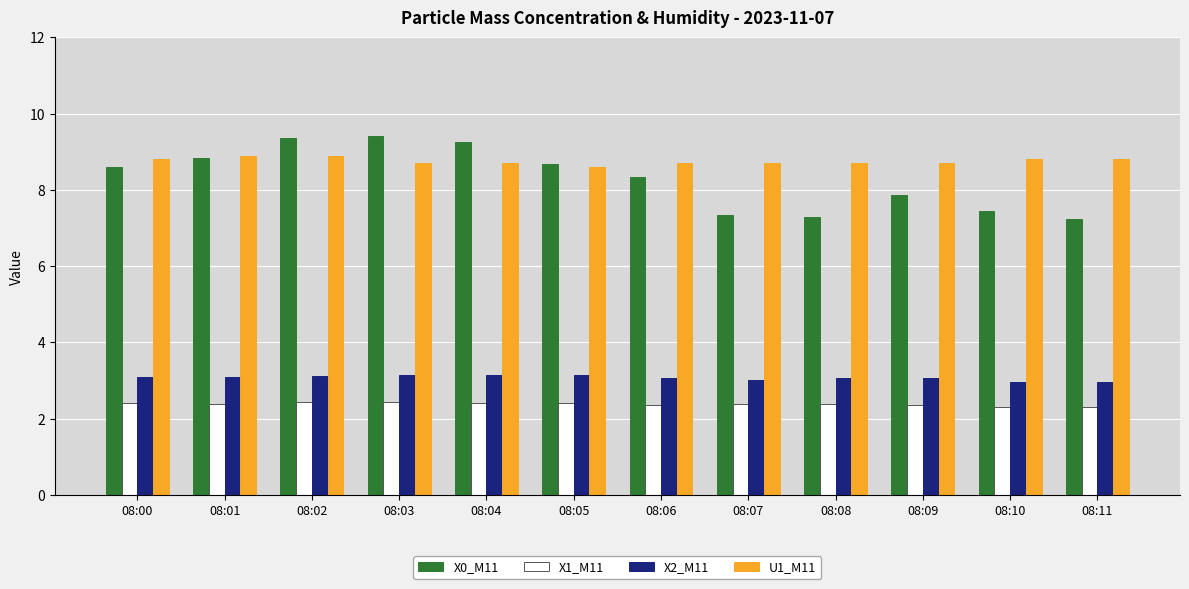

At how many categories does at least one series exceed 3?

12